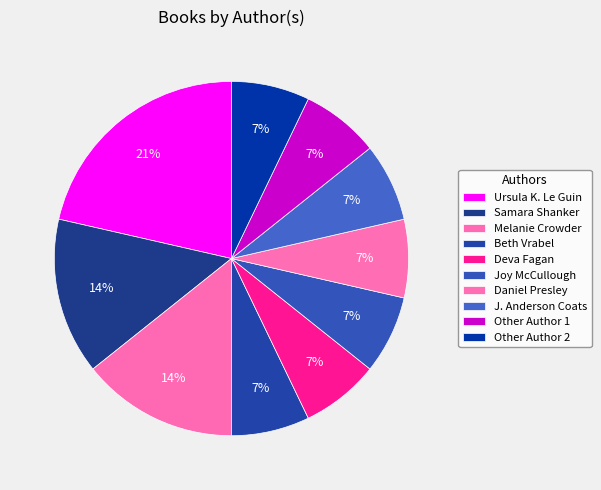

How many segments does this pie chart have?

10